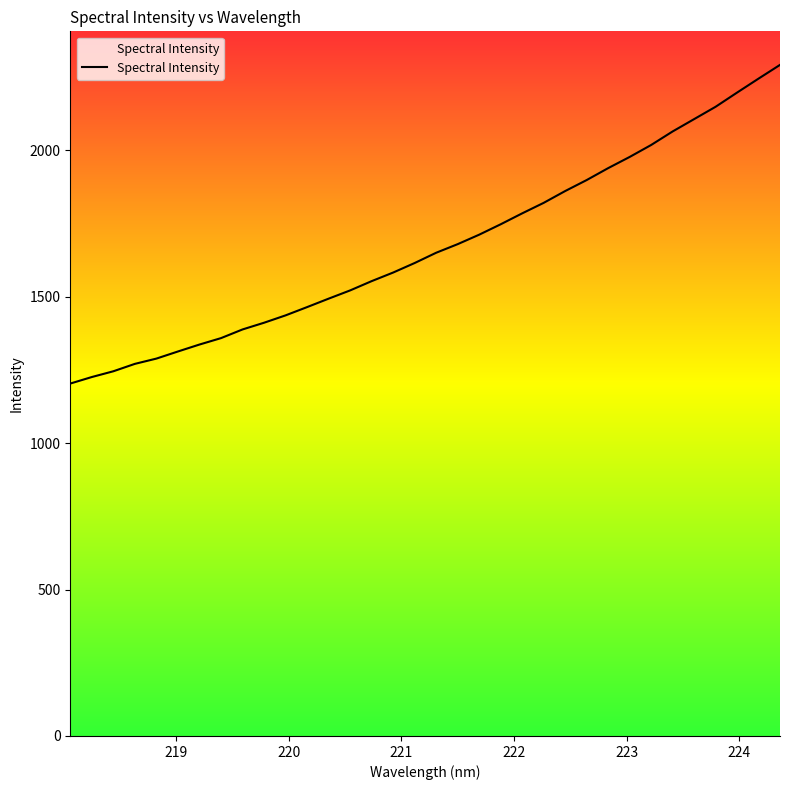

How many data points are less than 1649?

17